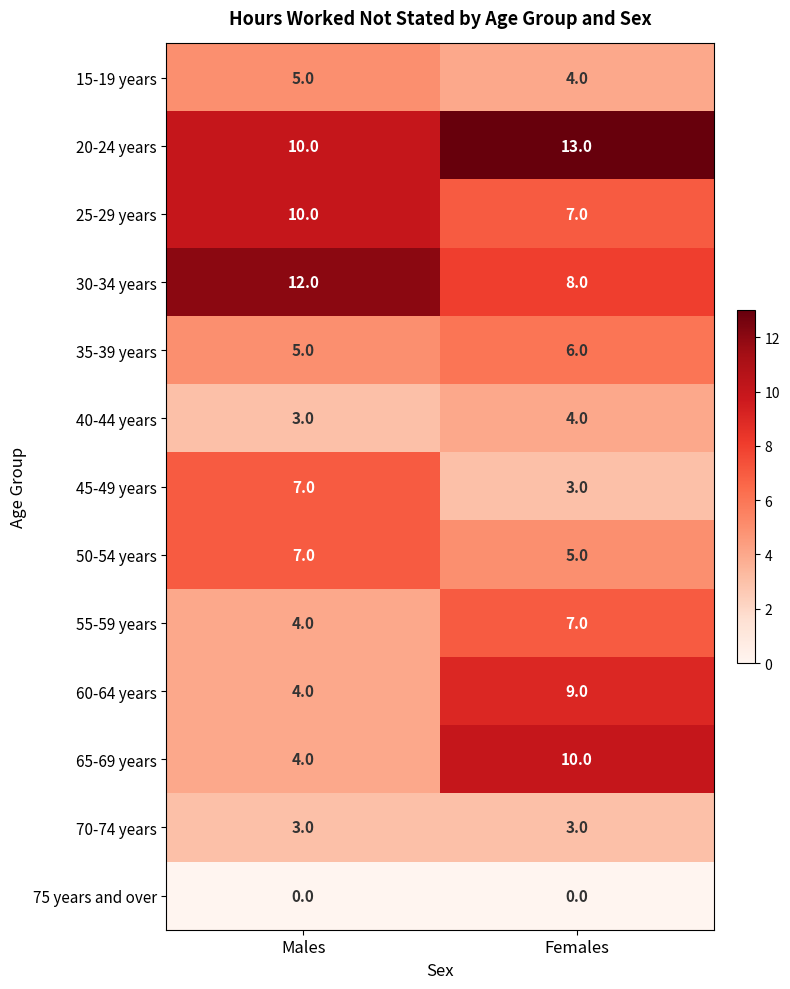

Where is 15-19 years nearest to the value 4?

Females